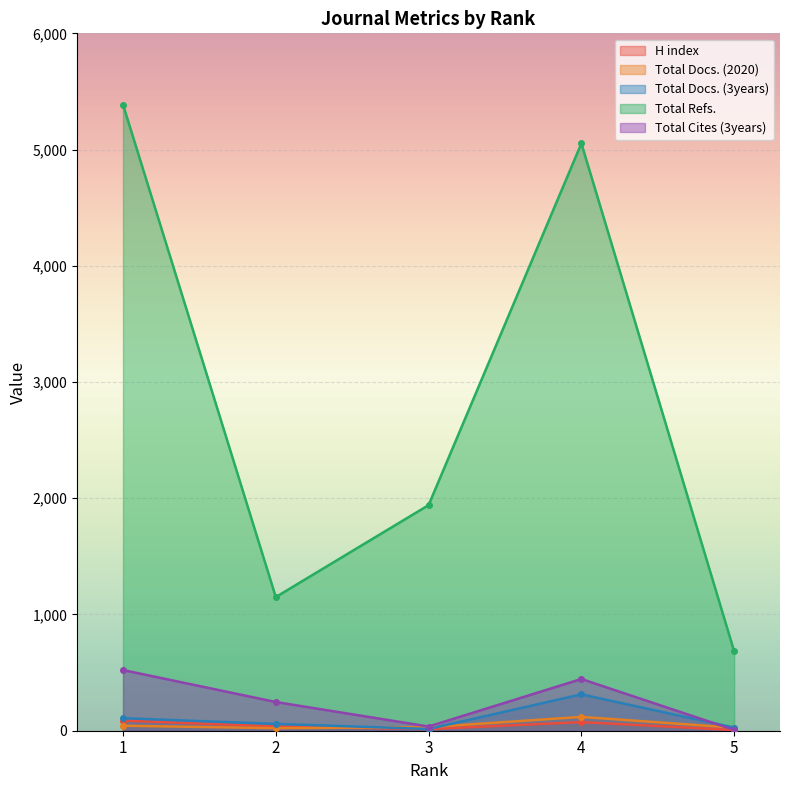

In H index, how many points are lower than both neighbors (excluding endpoints)?

1